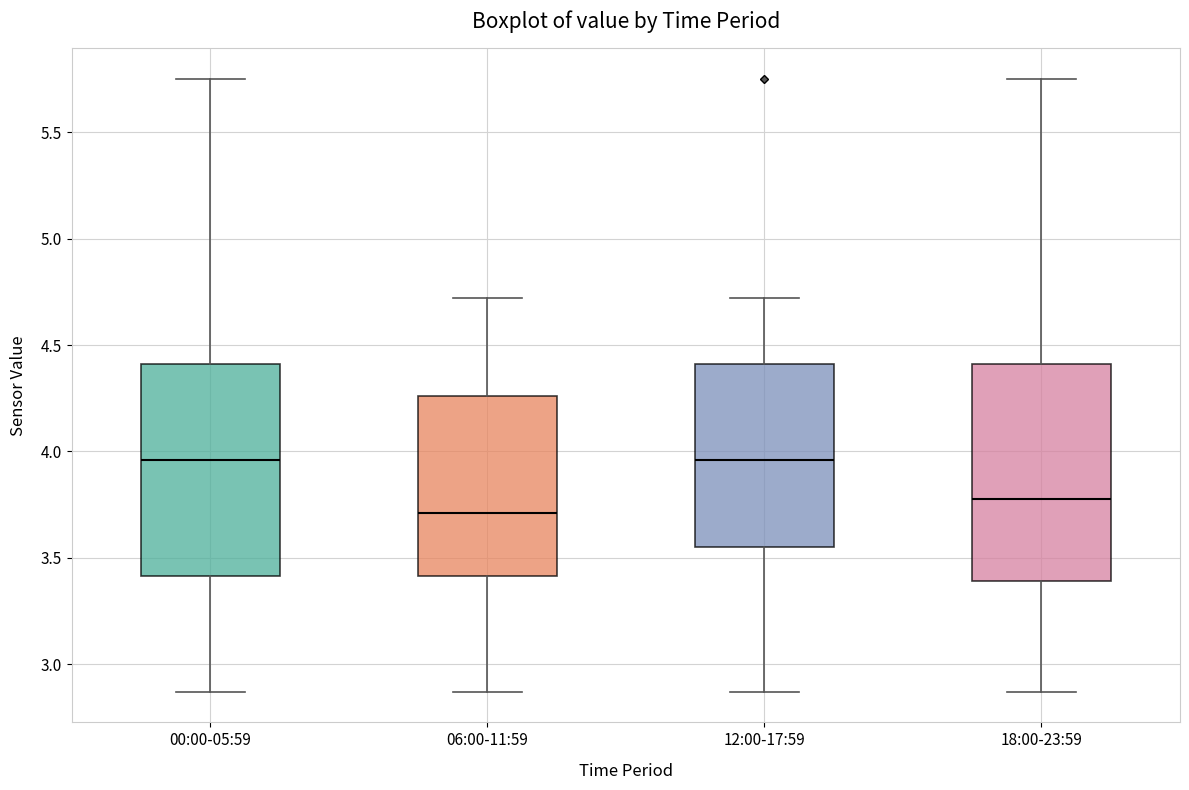

Where is the lower edge of the box for 18:00-23:59 on the y-axis? The values are not printed on the chart, so give them approximately, as read against the axis.

3.40